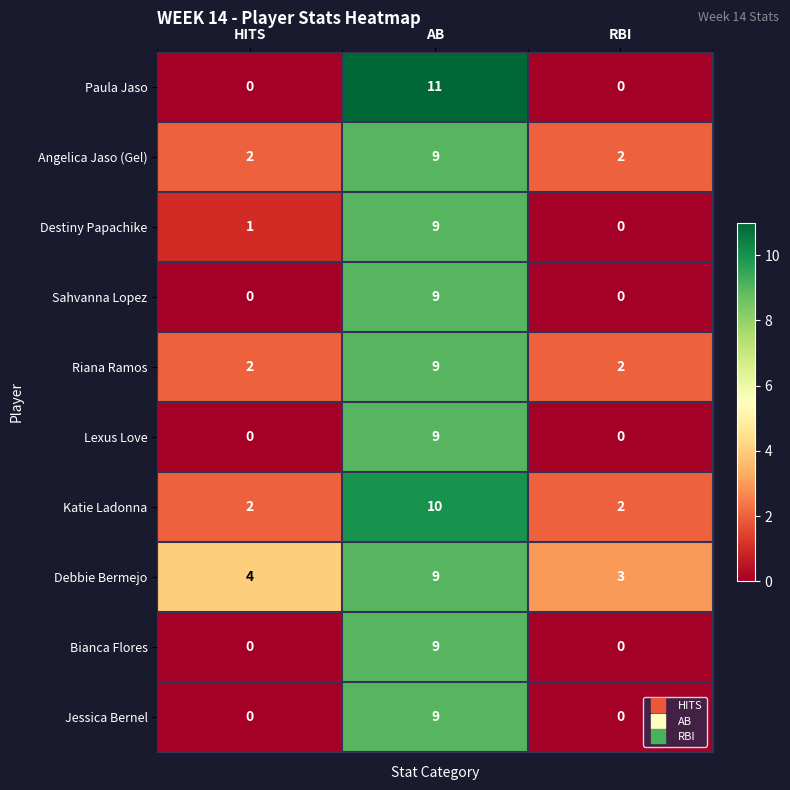

What is the approximate value of Jessica Bernel at AB?

9